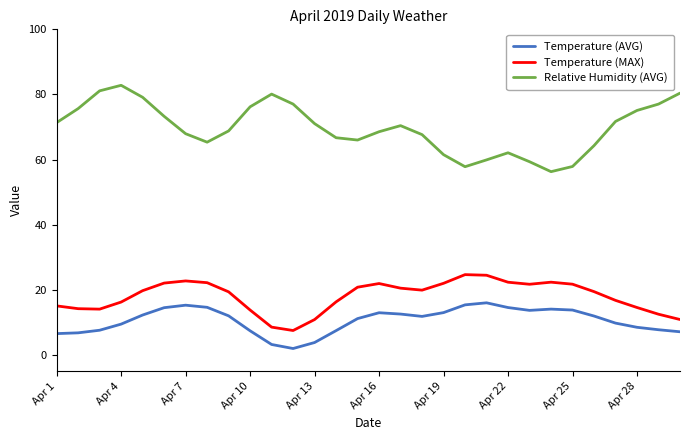

Which series has the largest total across all categories?

Relative Humidity (AVG)